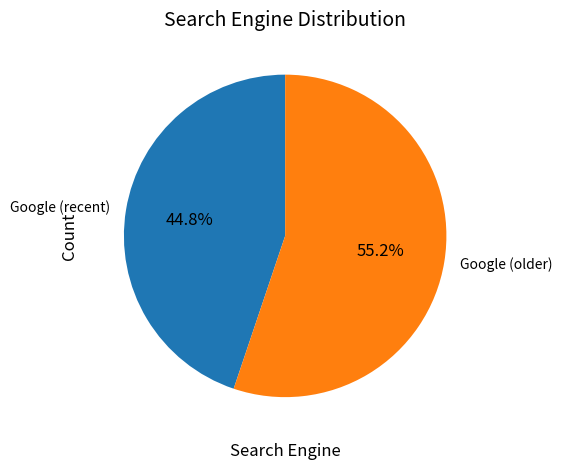

Does any single category account for the majority?

Yes